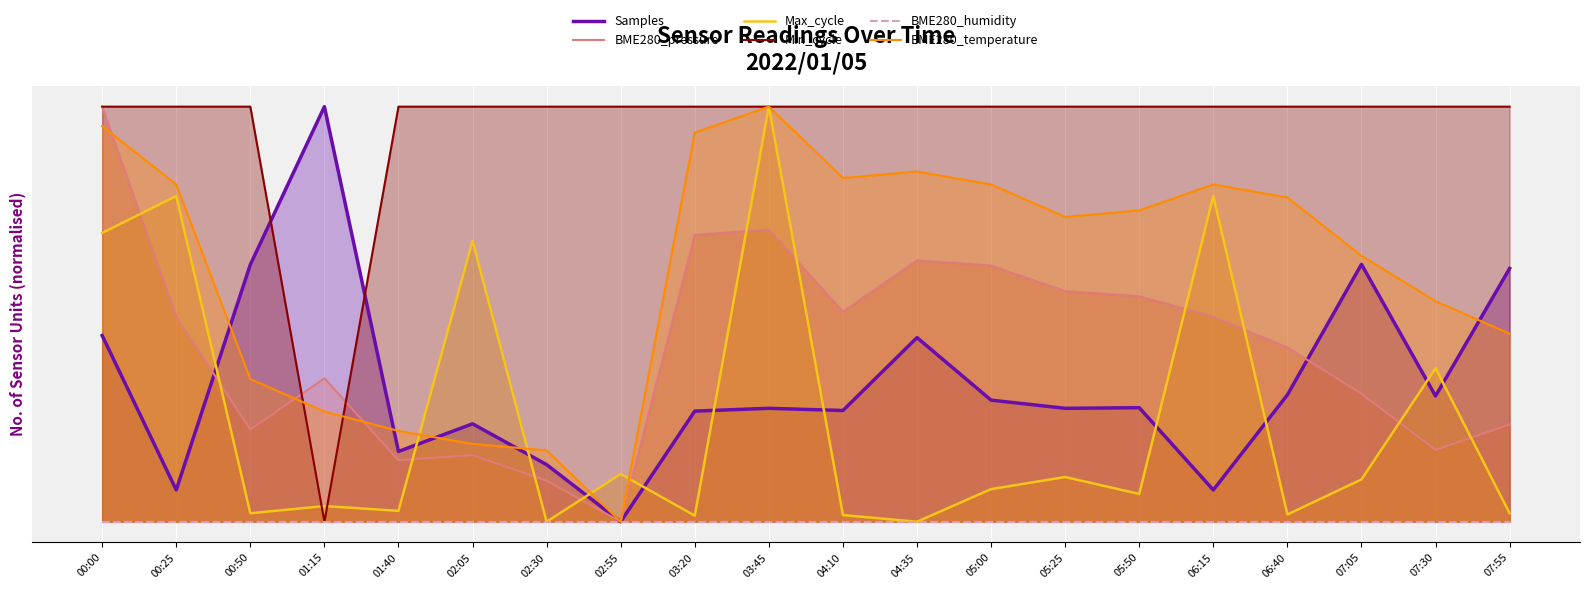

At which label is BME280_pressure closest to 0?

02:55